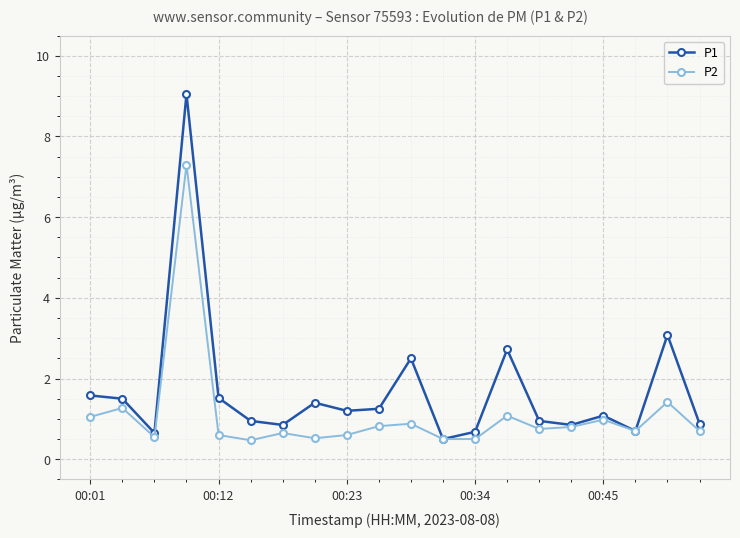

What is the average value of the P2 series?

1.1